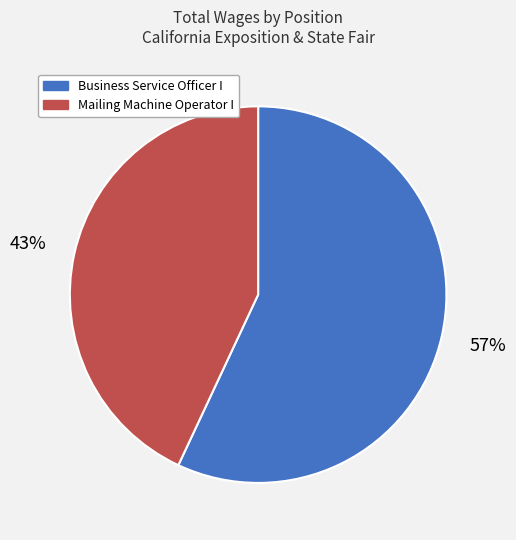

Is there a majority slice in this chart?

Yes